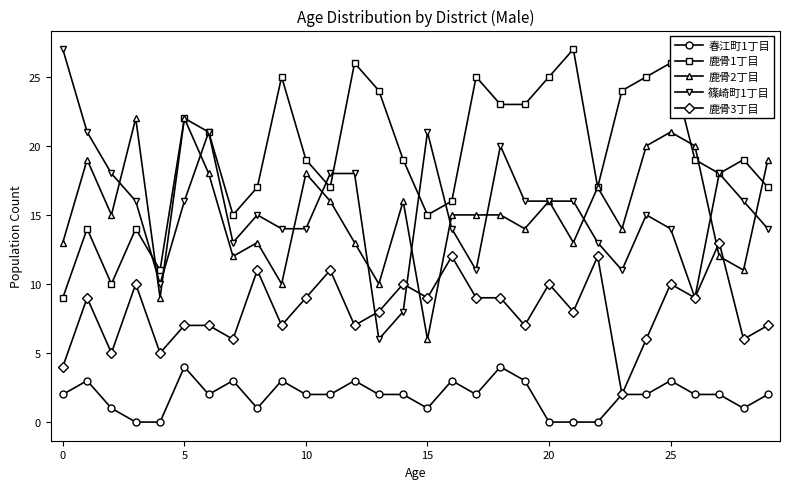

Which series has the largest total across all categories?

鹿骨1丁目